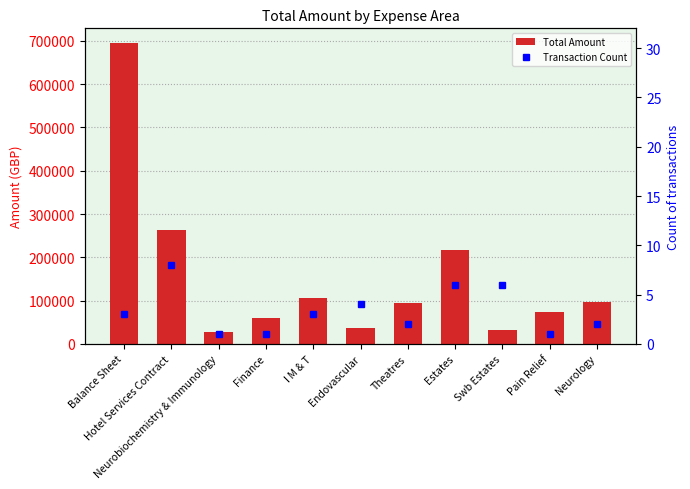

What is the label of the 7th bar from the left?

Theatres